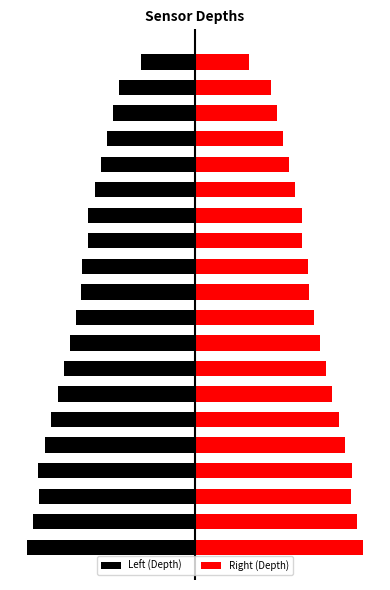

At how many categories does at least one series exceed 26?

16